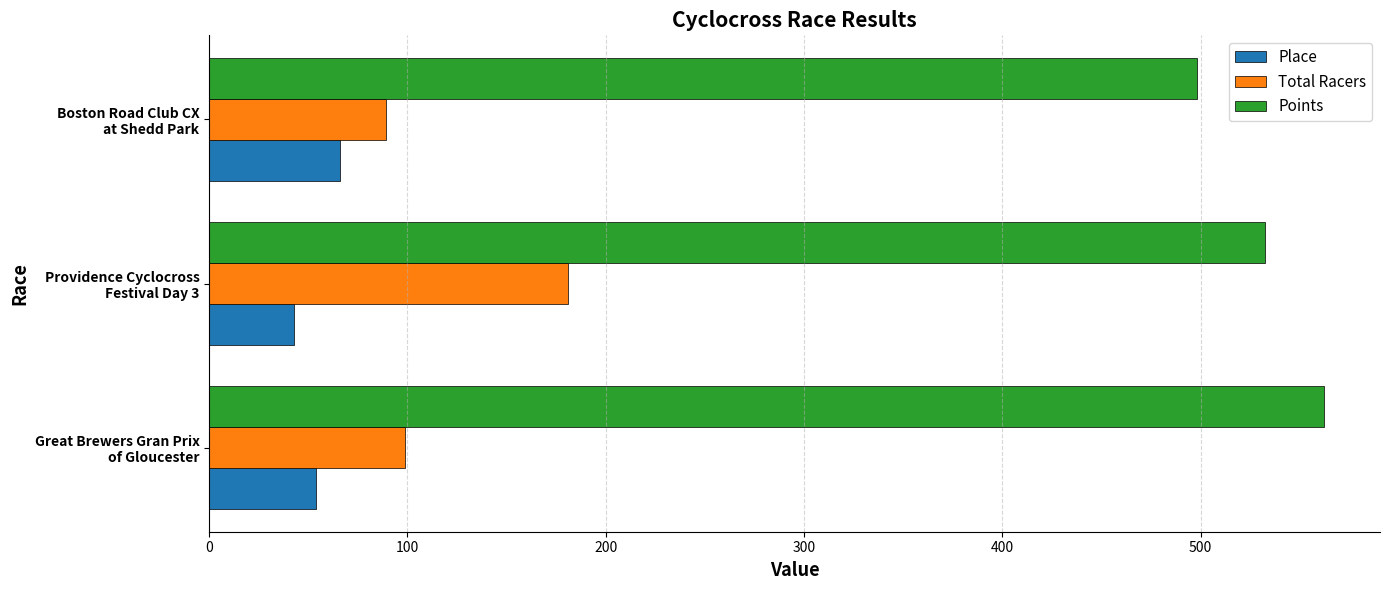

List the series in order of their peak value, lowest first.

Place, Total Racers, Points